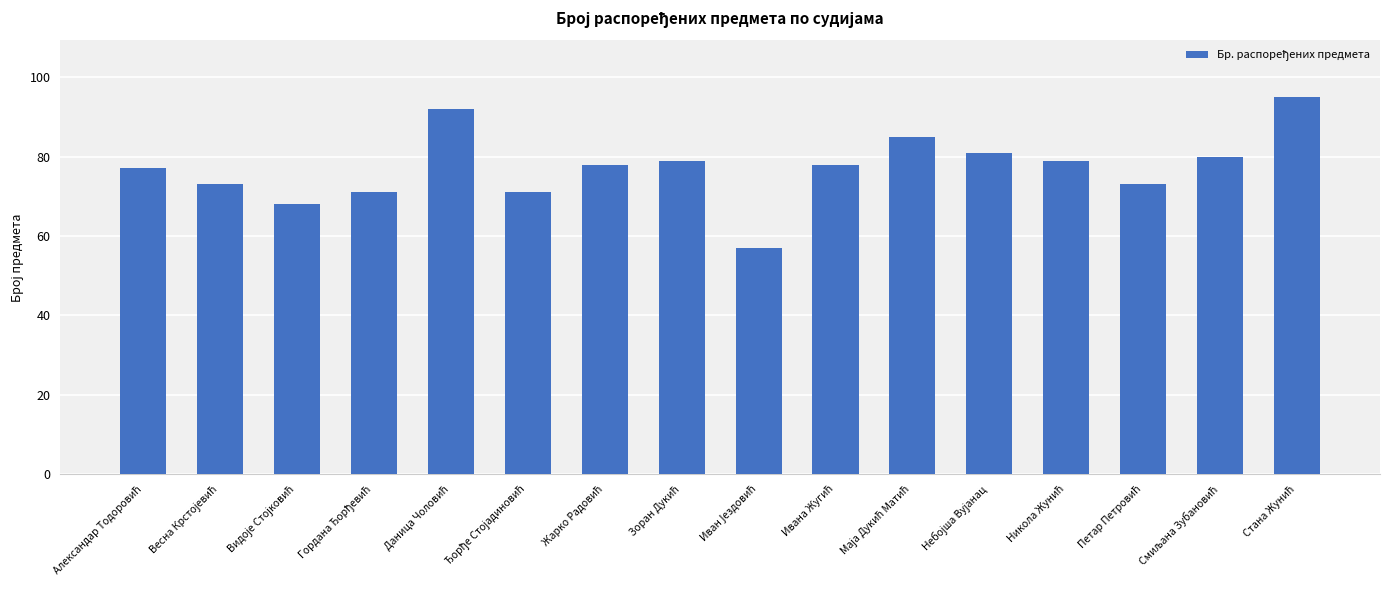

Reading right to left, what are all the values shown in this chart?

95	80	73	79	81	85	78	57	79	78	71	92	71	68	73	77